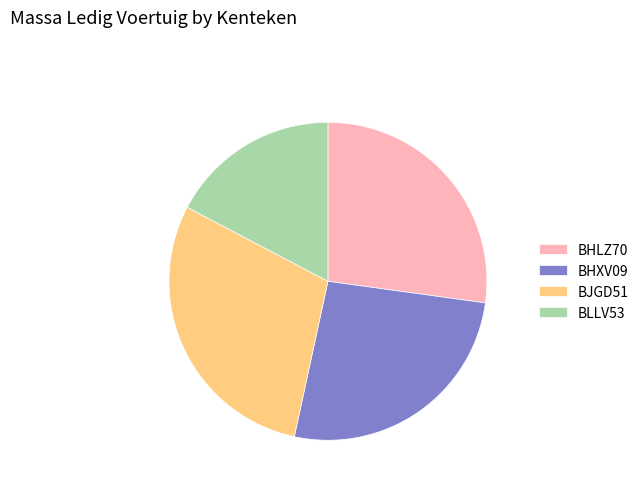

What is the ratio of the value at BHXV09 to the value at BLLV53?

1.5